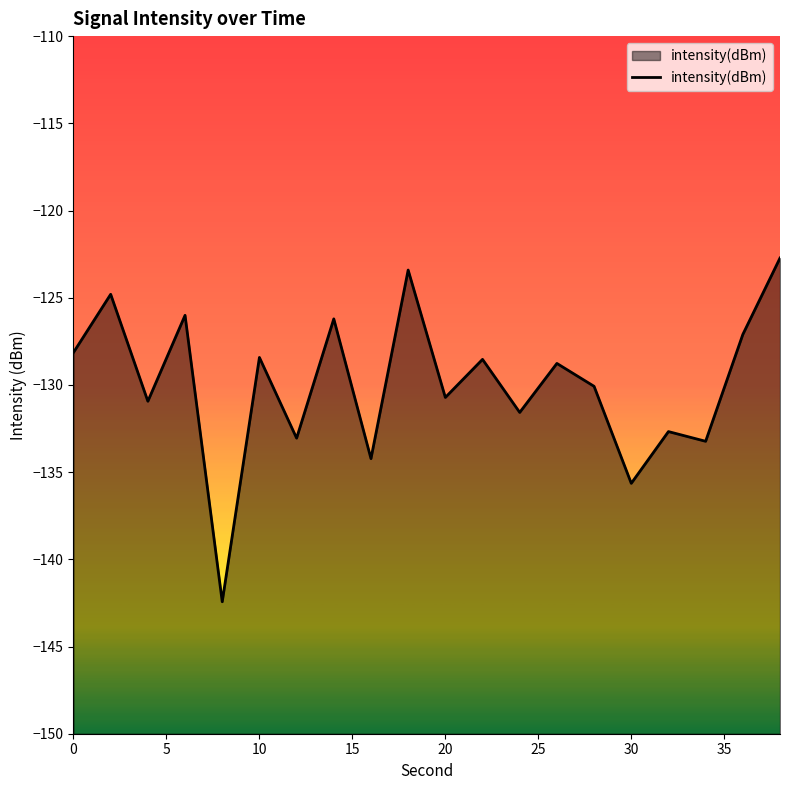

Reading left to right, transcribe all the data shown in this chart.

-128.1	-124.8	-130.9	-126.0	-142.4	-128.4	-133.1	-126.2	-134.2	-123.4	-130.7	-128.5	-131.6	-128.8	-130.1	-135.6	-132.7	-133.2	-127.1	-122.7